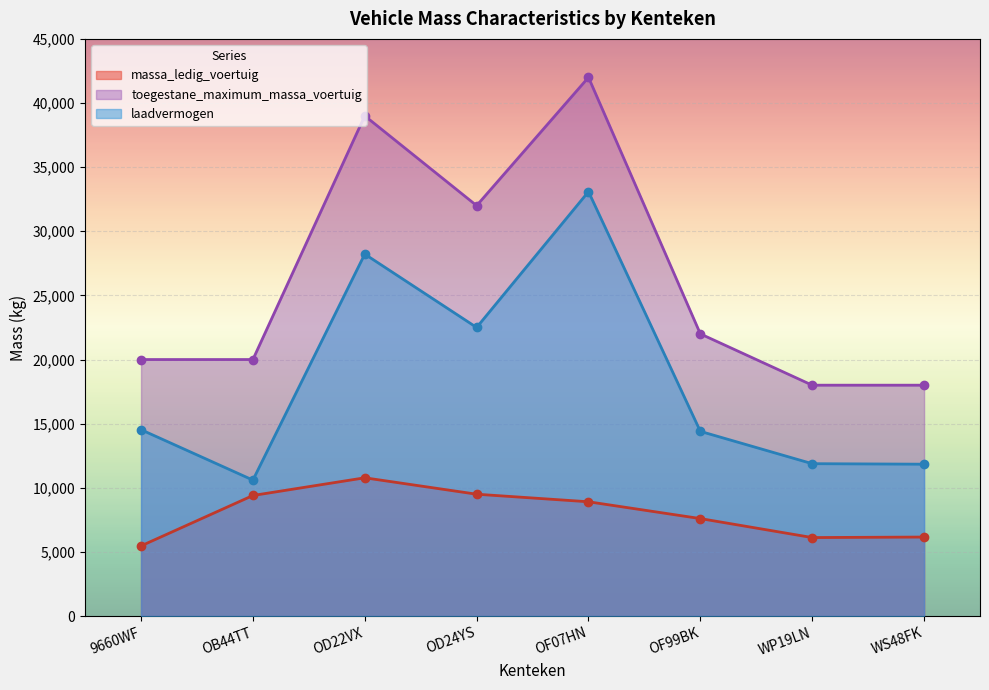

Rank the series at 9660WF from lowest to highest value.

massa_ledig_voertuig, laadvermogen, toegestane_maximum_massa_voertuig